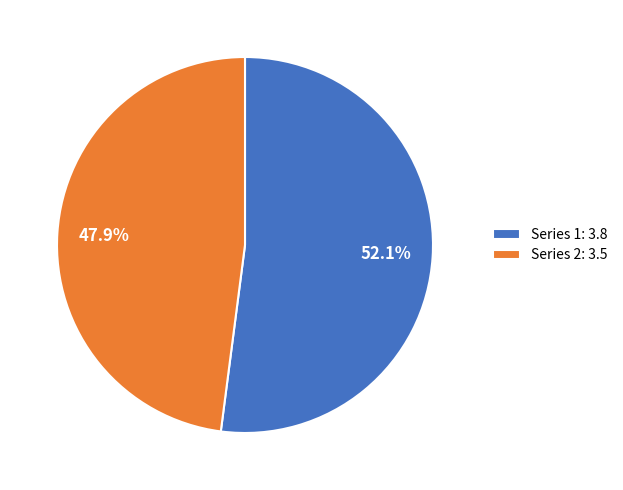

Rank the categories by value from highest to lowest.

Series 1: 3.8, Series 2: 3.5